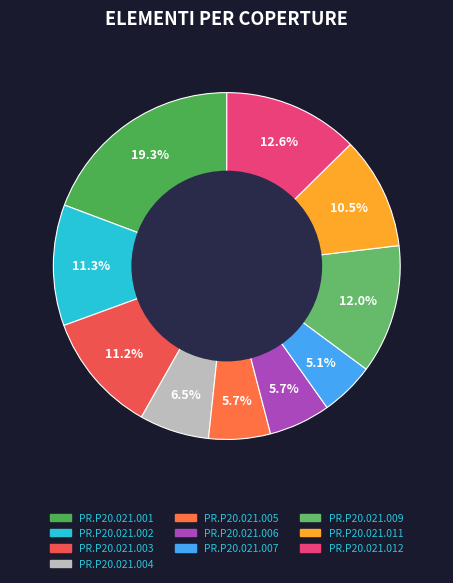

How many segments does this pie chart have?

10